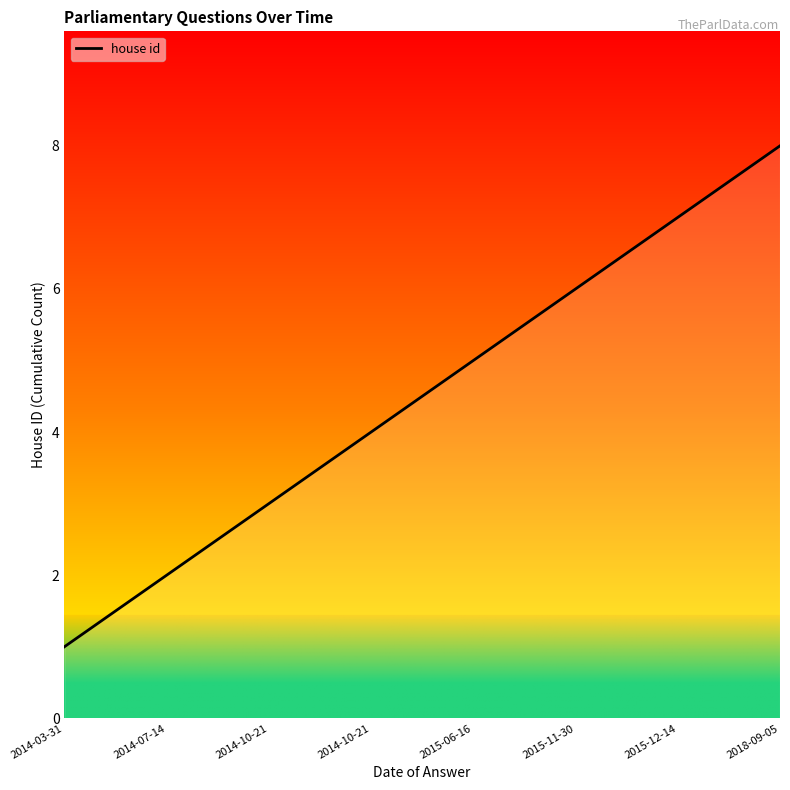

How many categories are shown in the chart?

8